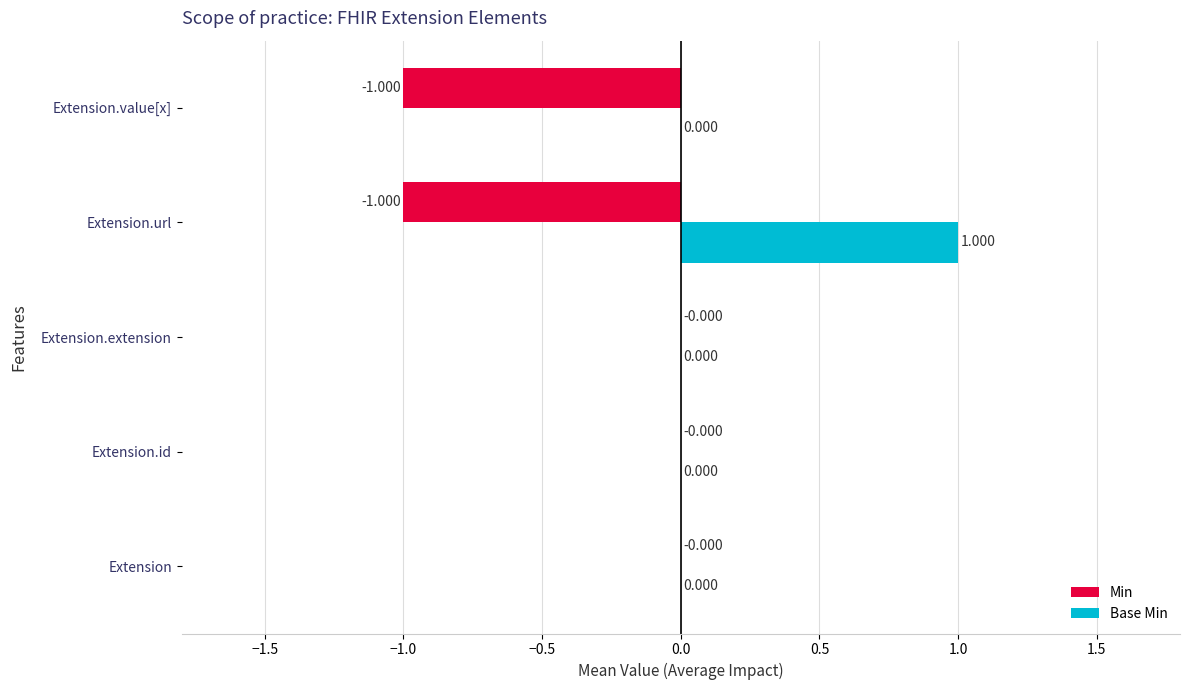

How many data points does each series have?

5